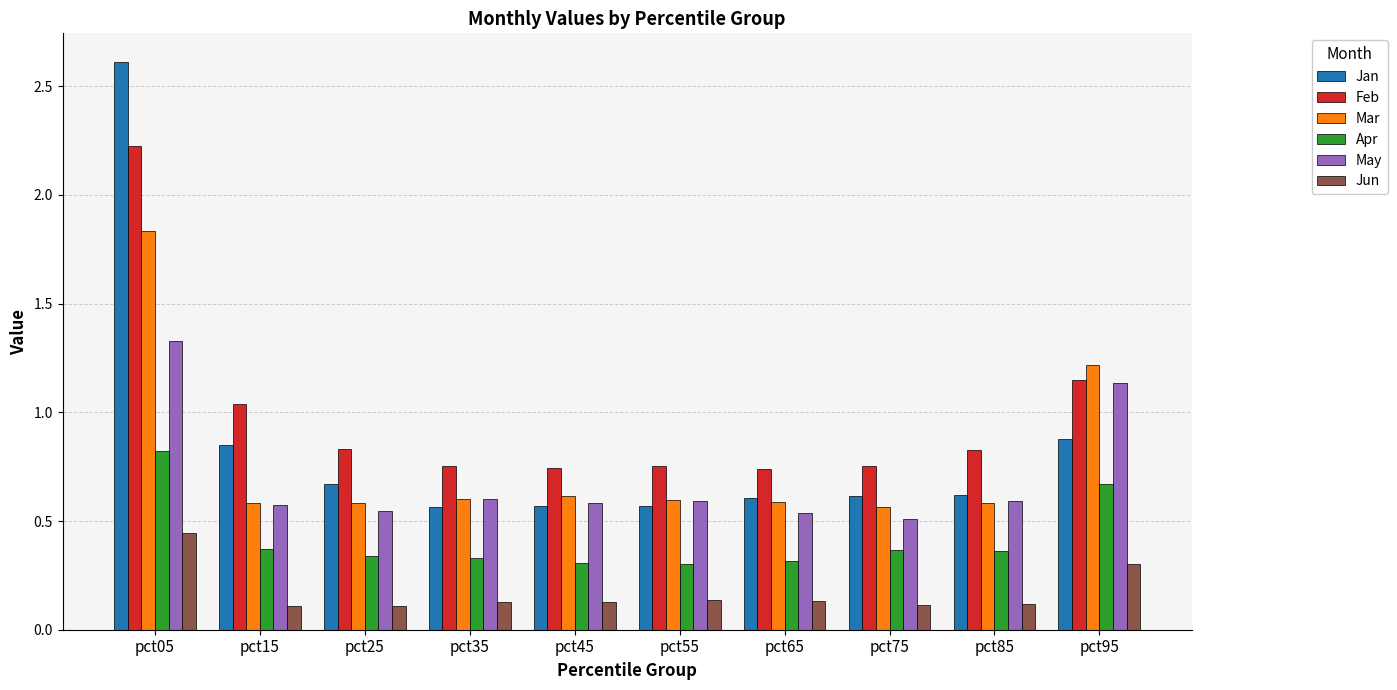

Which series has the largest total across all categories?

Feb